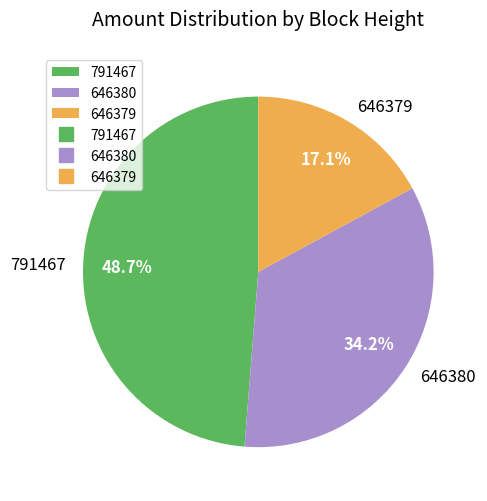

To the nearest percent, what is the difference between the 646379 and 646380 slice percentages?

17%